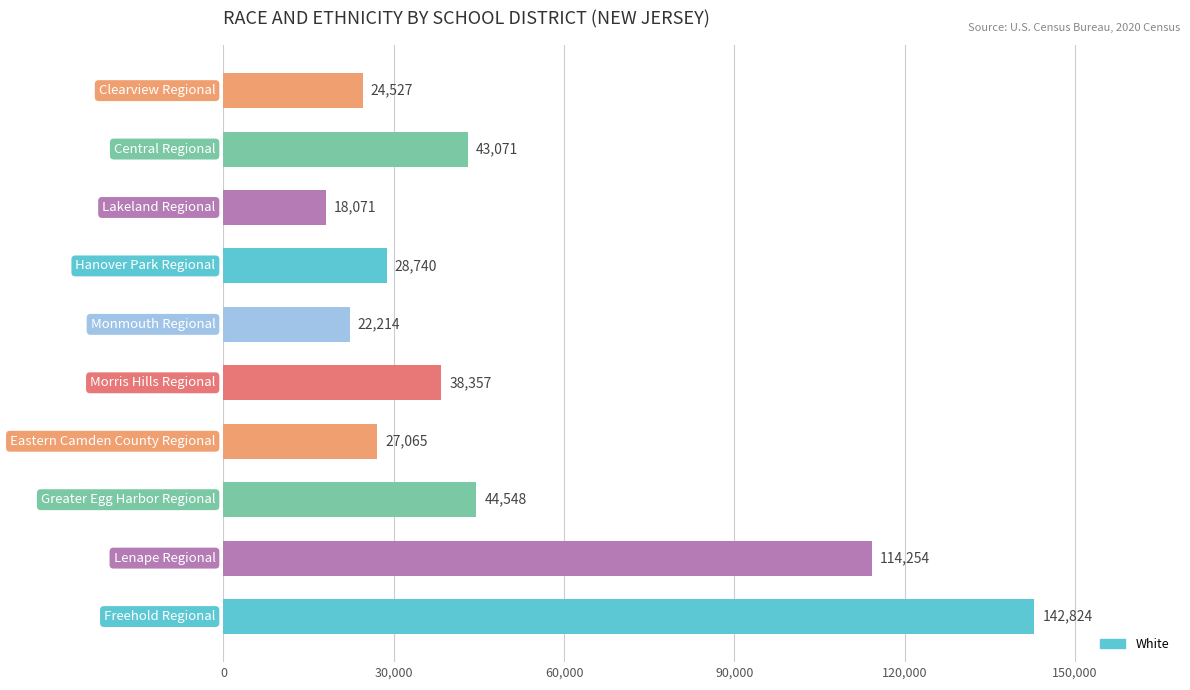

What is the sum of all values?

503671